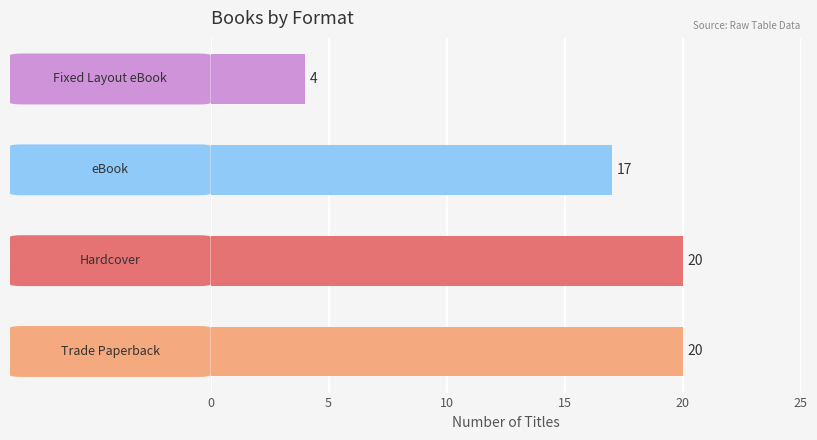

Count the values in the range 17 to 20.

3